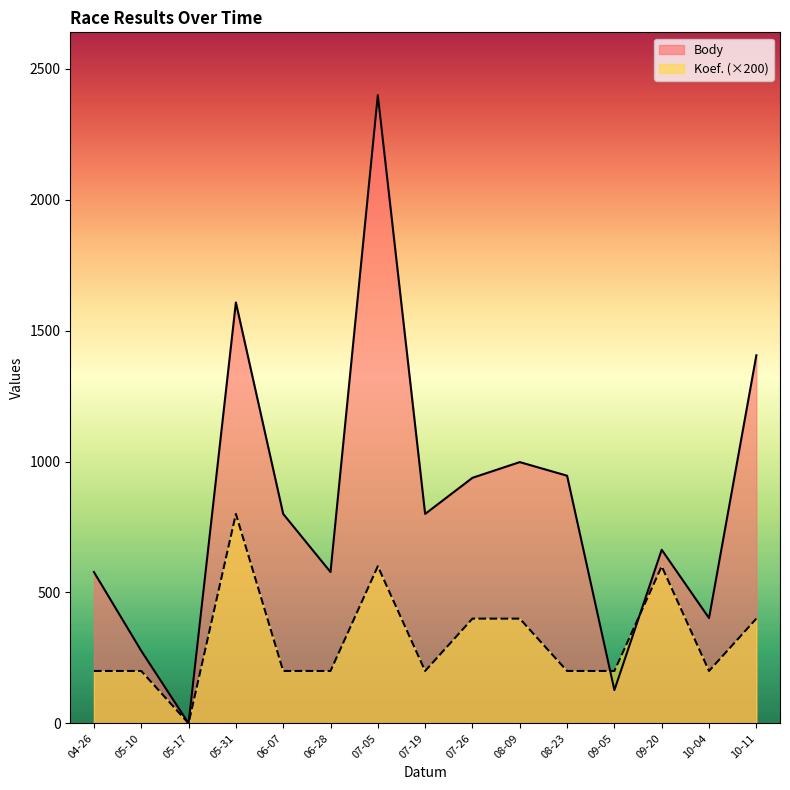

Which series has the largest range (max minus min)?

Body